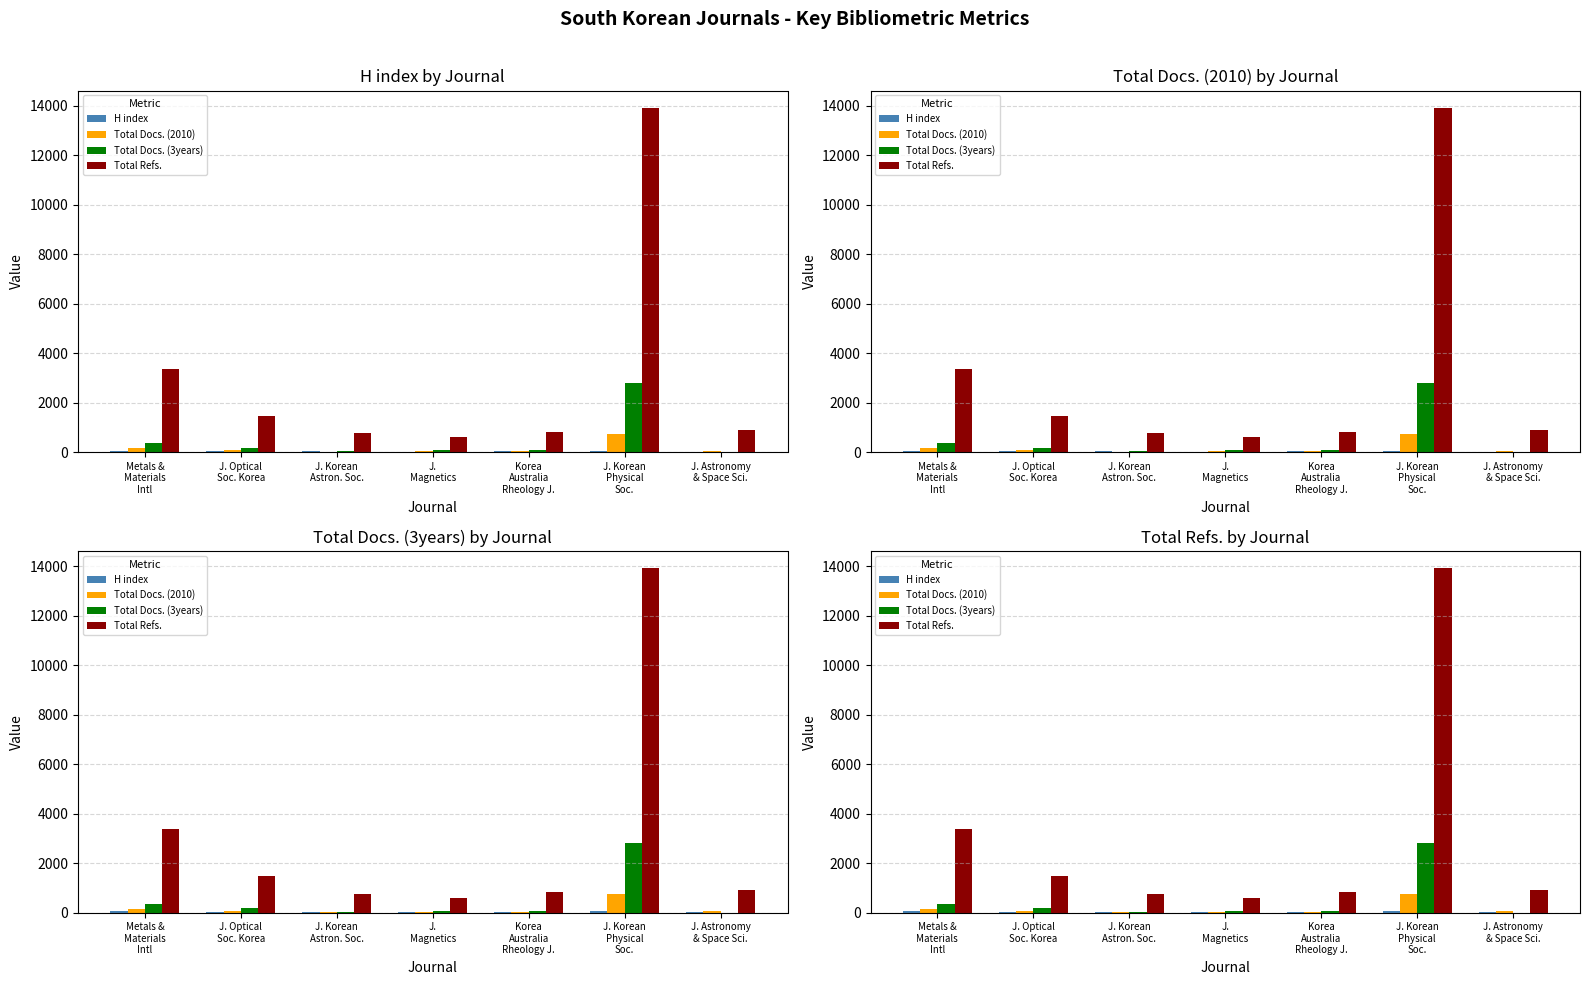

Rank the series by their maximum value, from highest to lowest.

Total Refs., Total Docs. (3years), Total Docs. (2010), H index